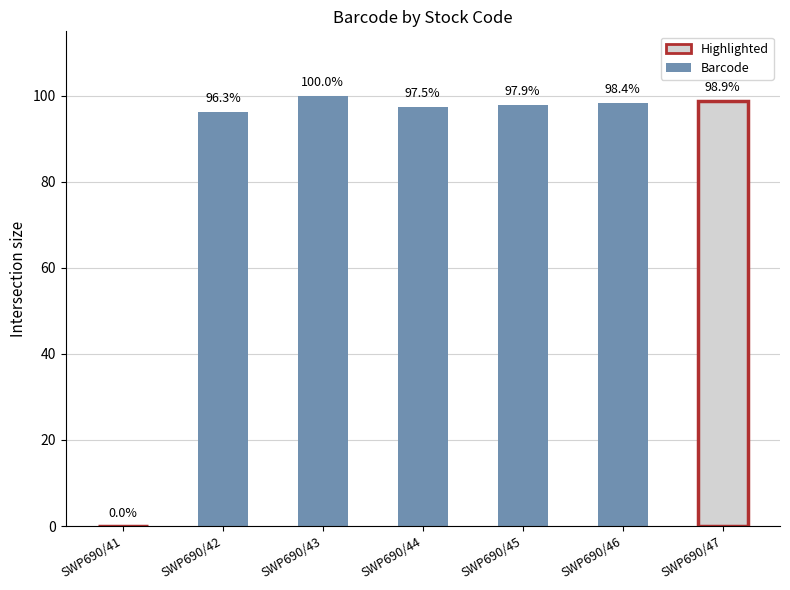

Which has a higher value, SWP690/47 or SWP690/43?

SWP690/43